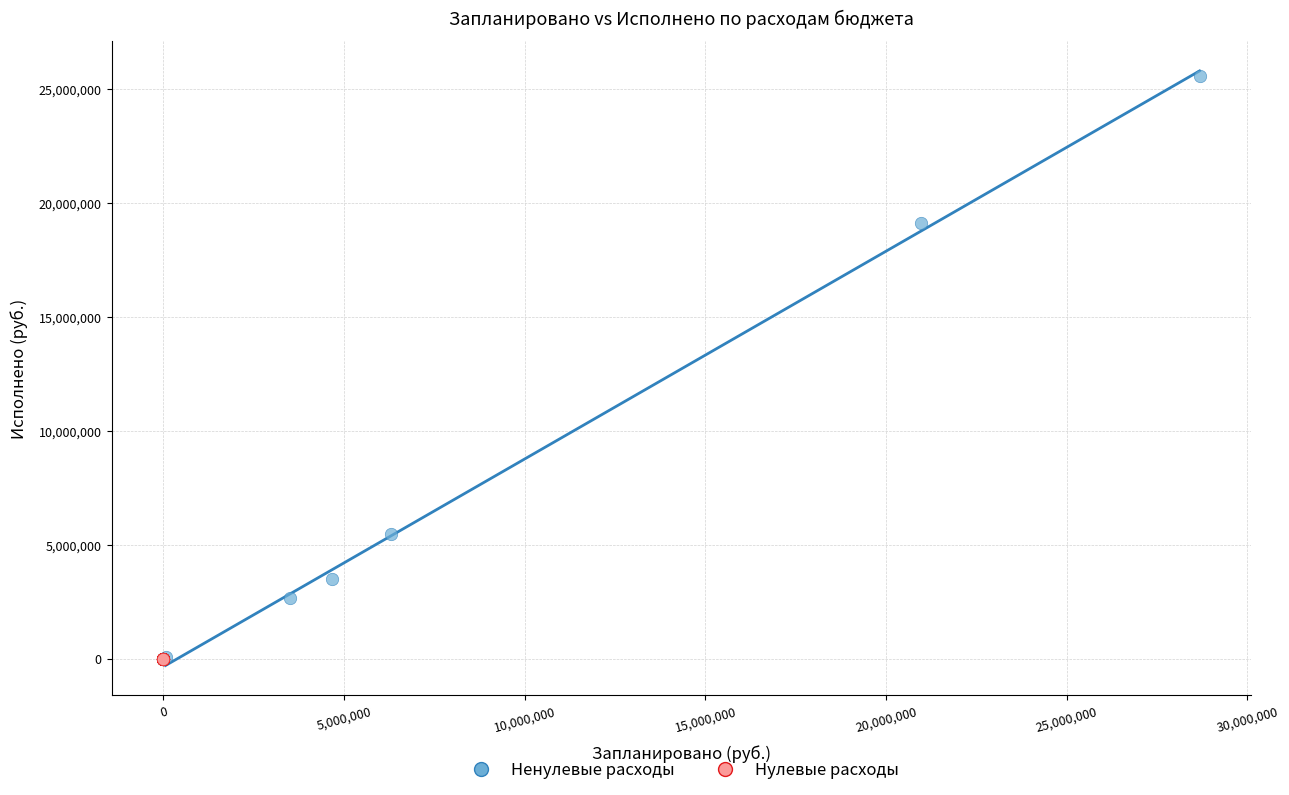

Which series reaches the maximum Y coordinate?

Ненулевые расходы